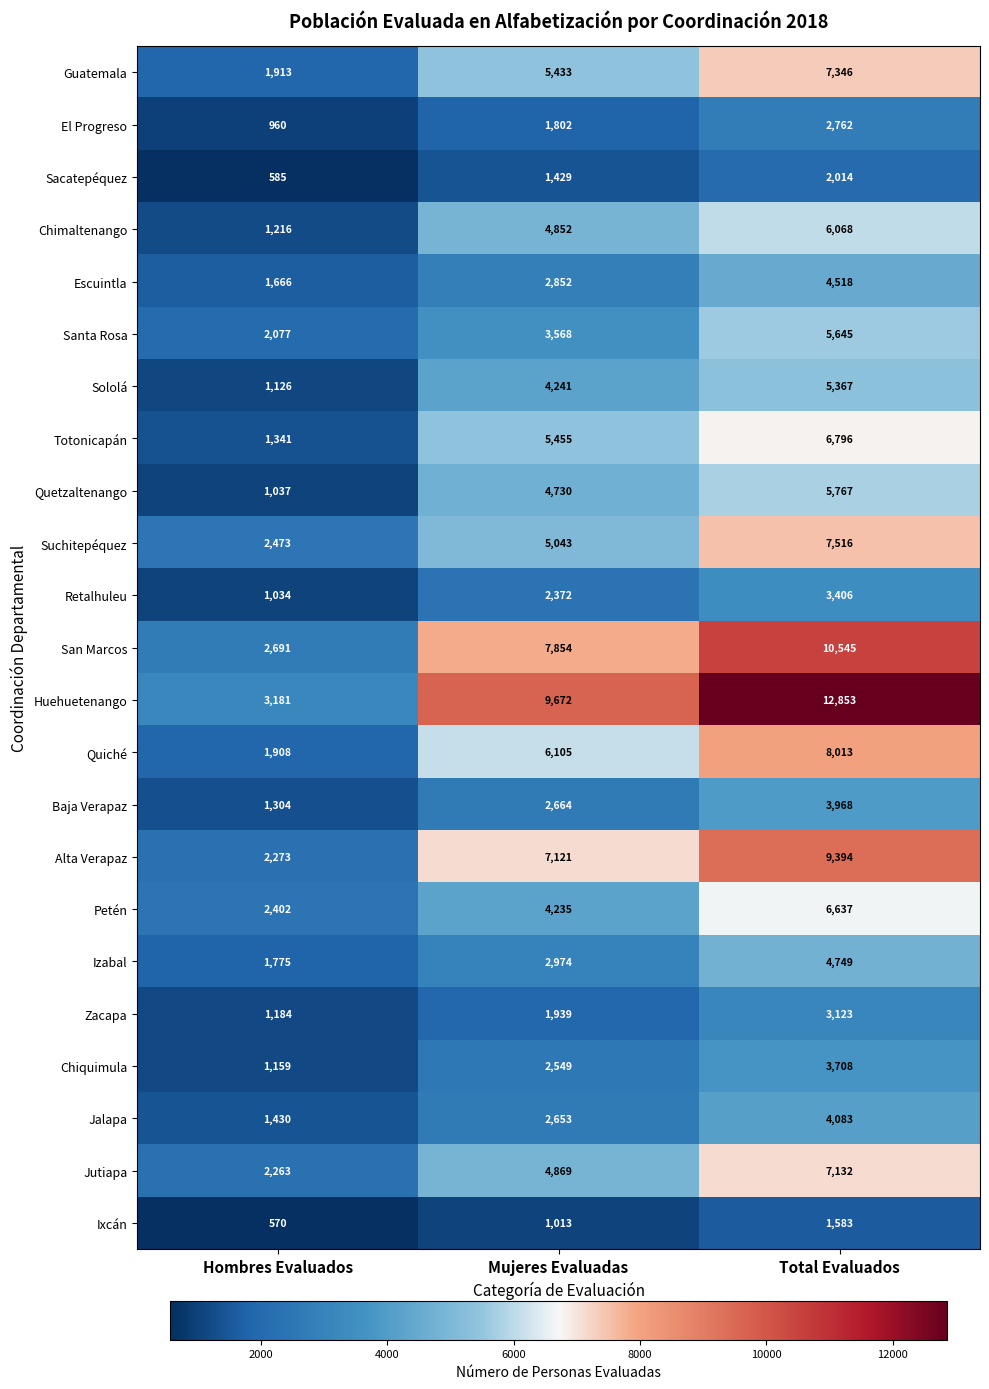

At which category does the chart reach its minimum across all series?

Hombres Evaluados